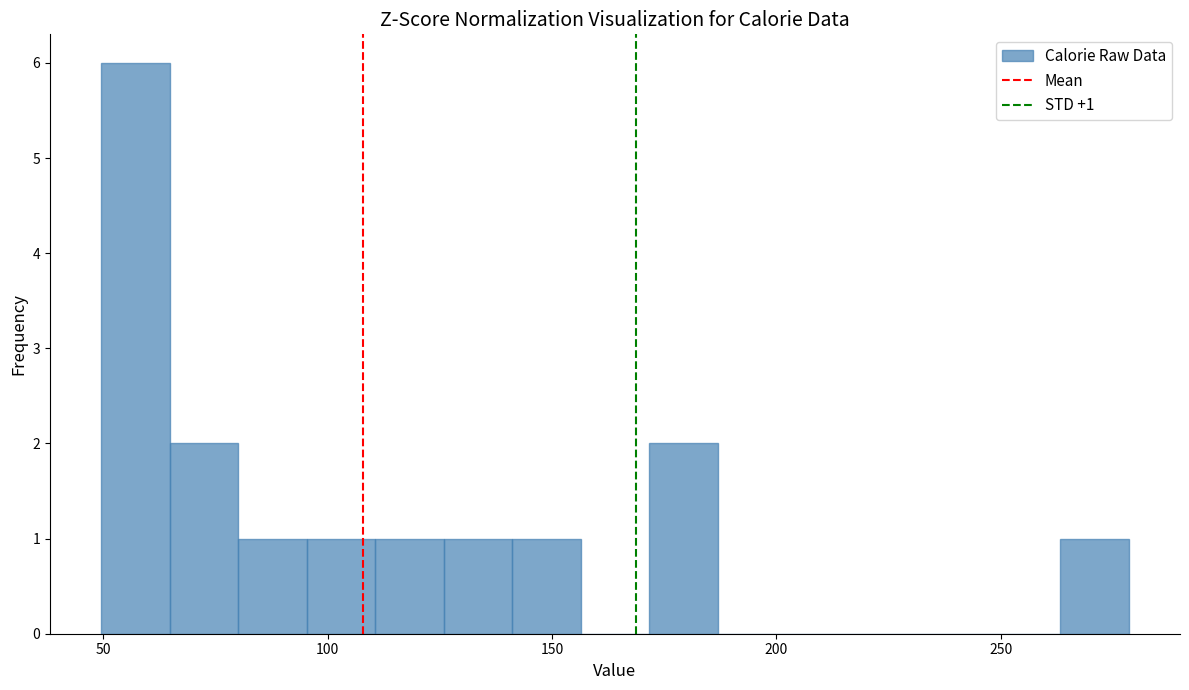

Around what value on the x-axis is the tallest bar? Give the approximate position of its centre, as read against the axis.

55